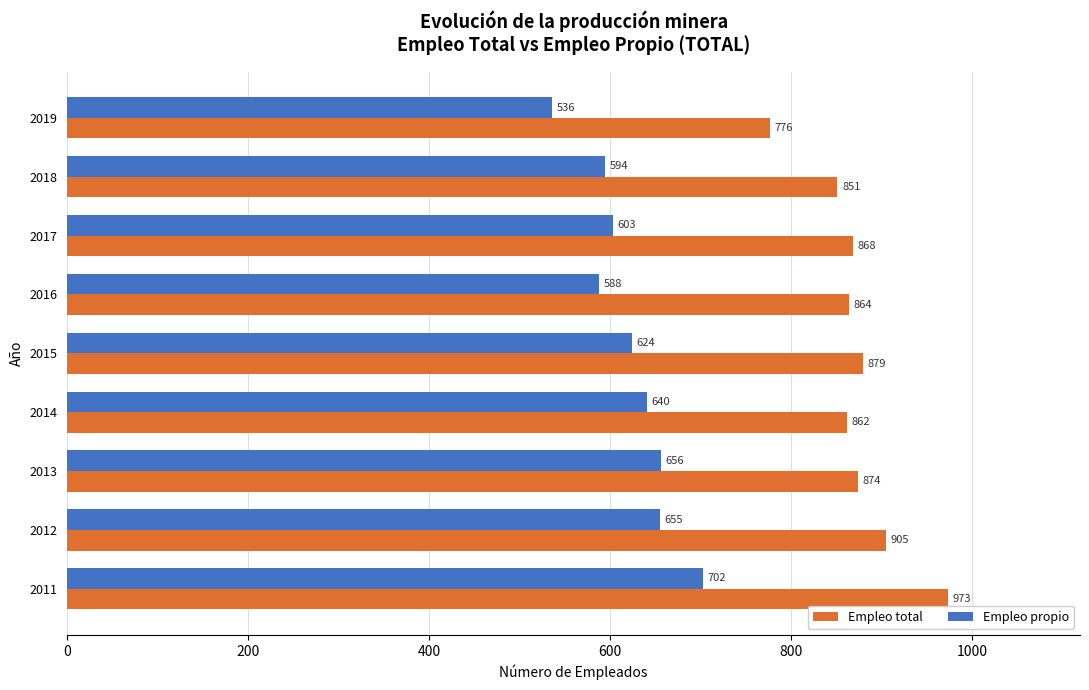

Which category has the lowest value across all series?

2019